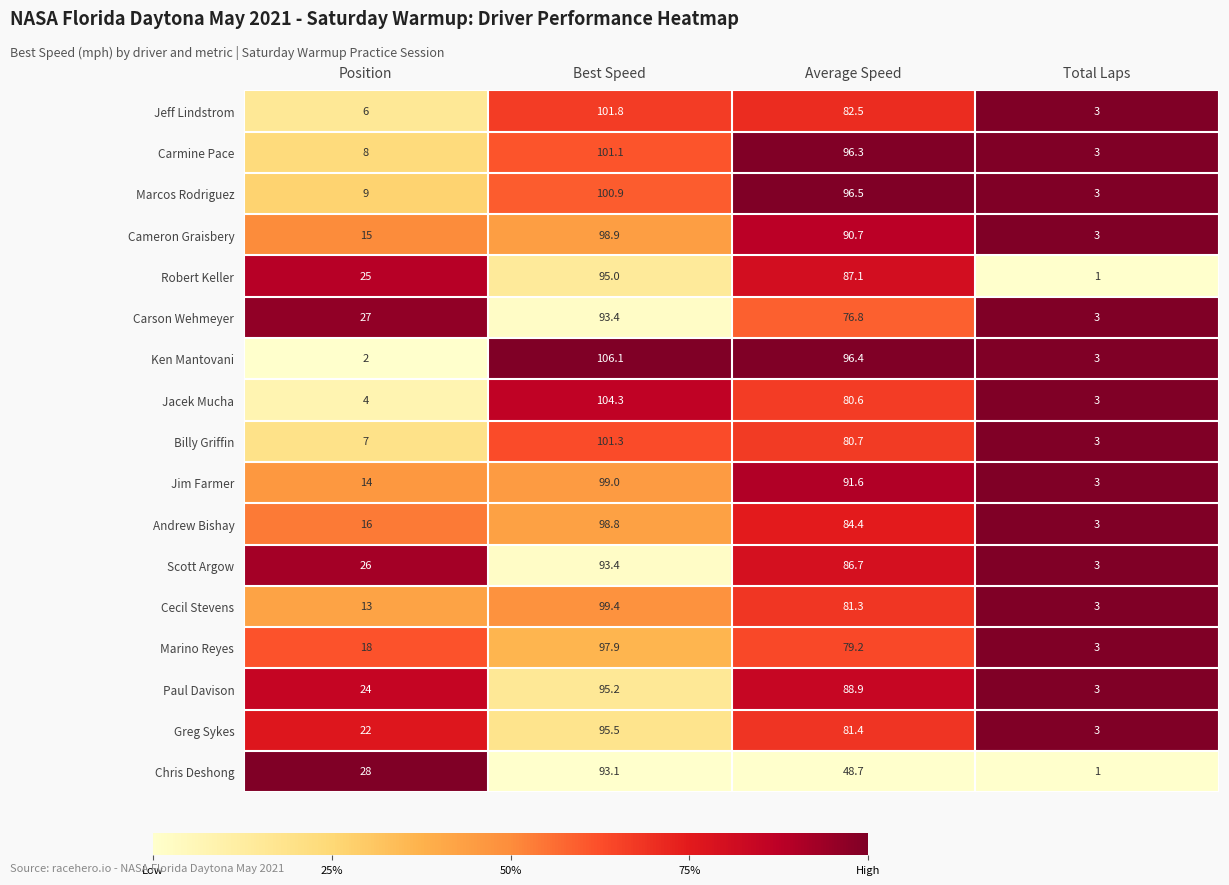

What is the minimum value shown in the chart?

1.0